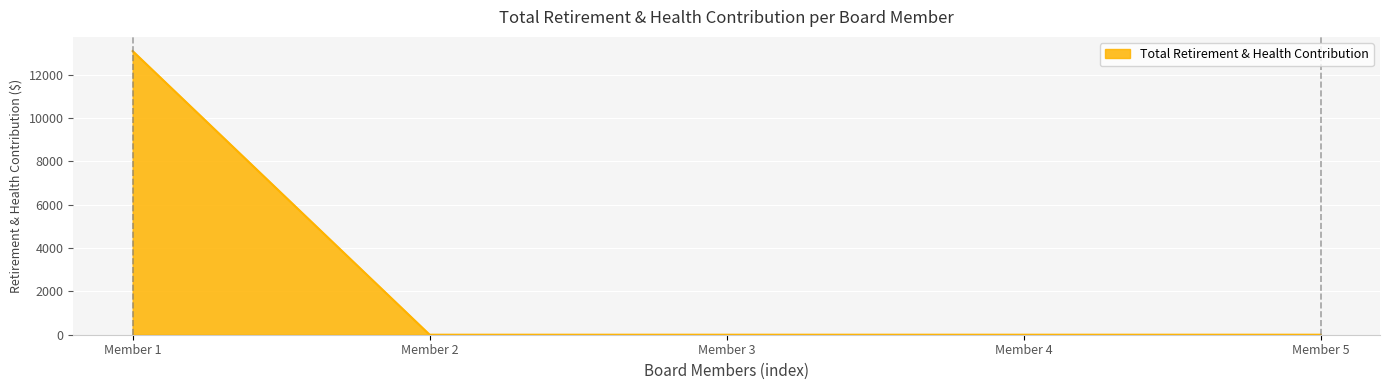

What is the sum of all values?

13081